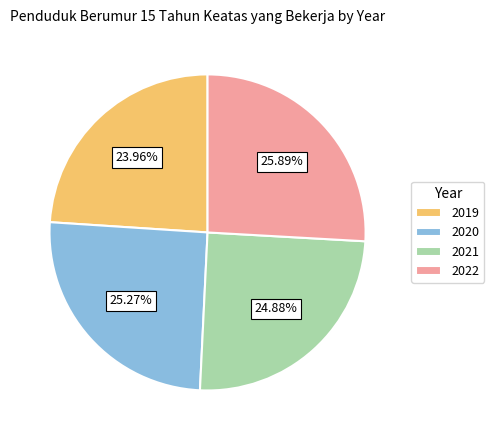

To the nearest percent, what is the difference between the 2019 and 2020 slice percentages?

1%